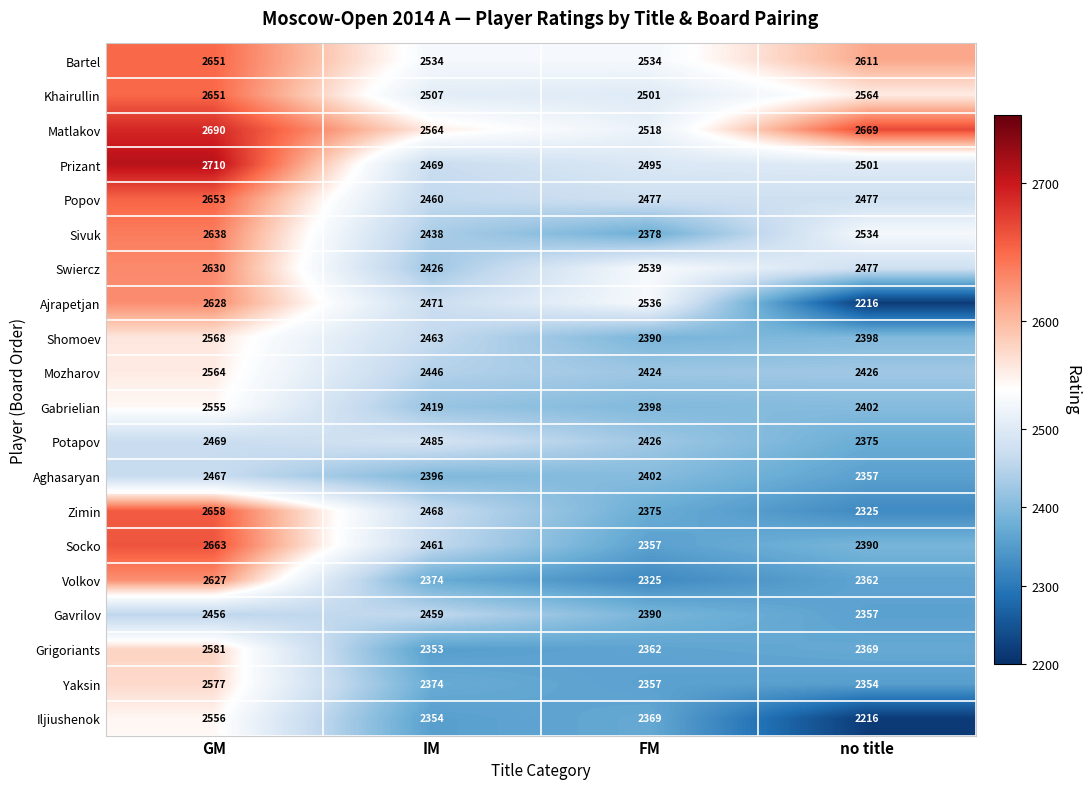

Which category has the highest value across all series?

GM